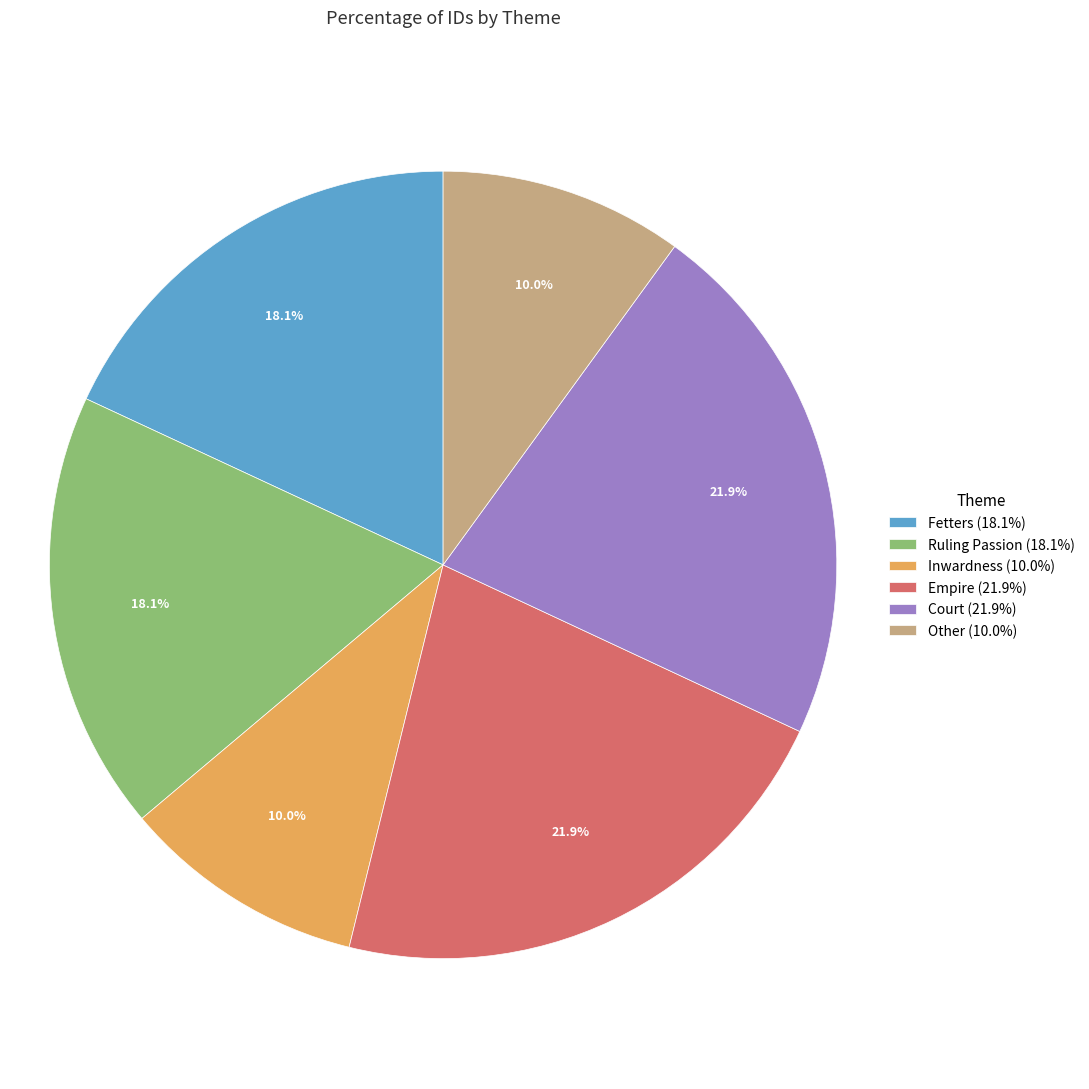

What percentage do Inwardness (10.0%) and Other (10.0%) together represent?

20.0%